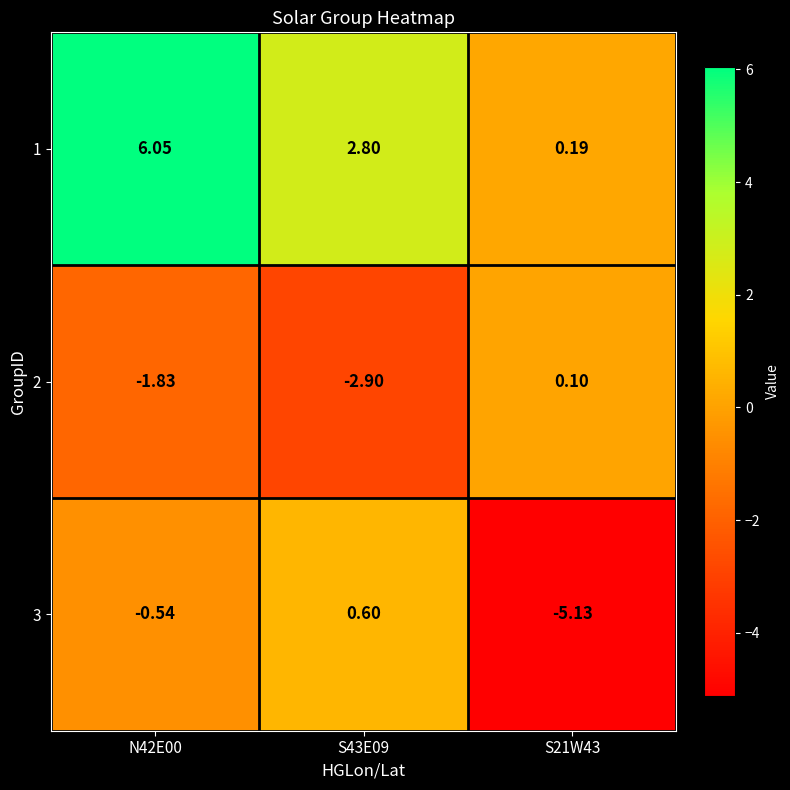

Is the value of 2 at S43E09 greater than the value of 1 at S21W43?

No